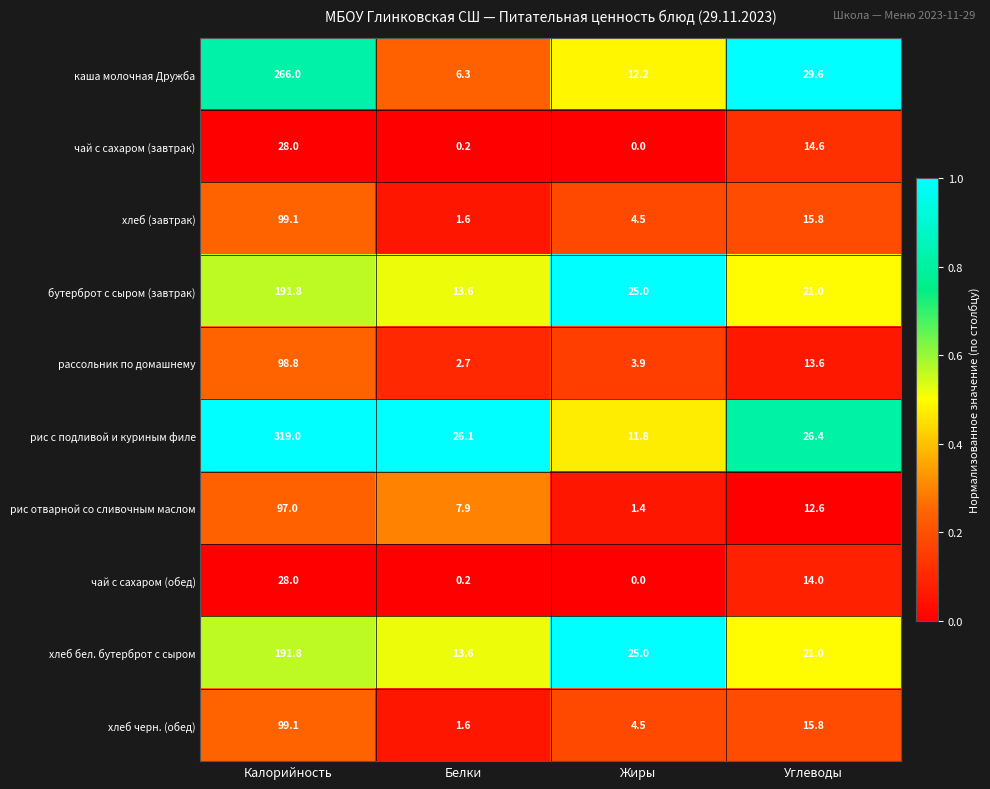

The value of хлеб (завтрак) at Белки is 1.0. True or false?

False